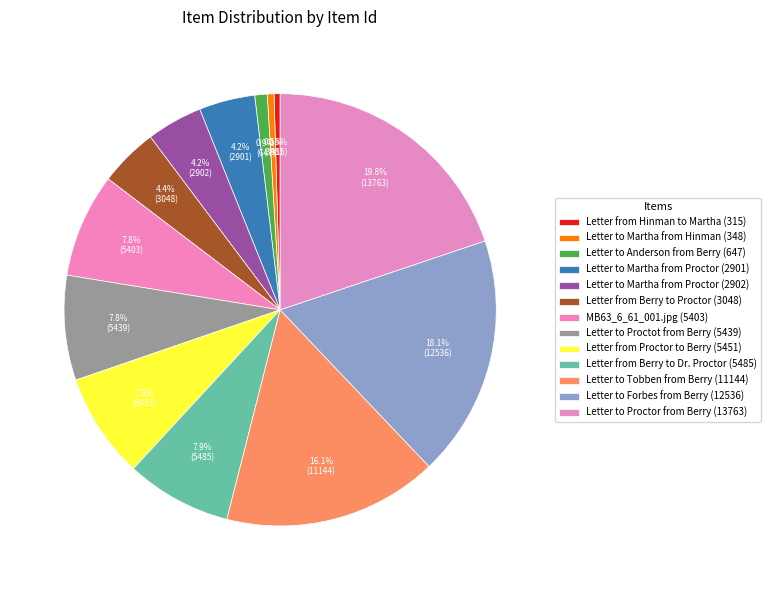

Does Letter to Forbes from Berry (12536) account for over 50% of the chart?

No